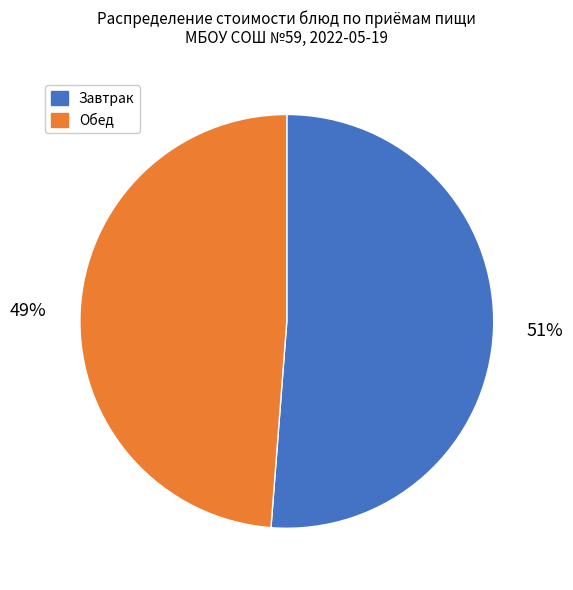

To the nearest percent, what is the average slice percentage?

50%